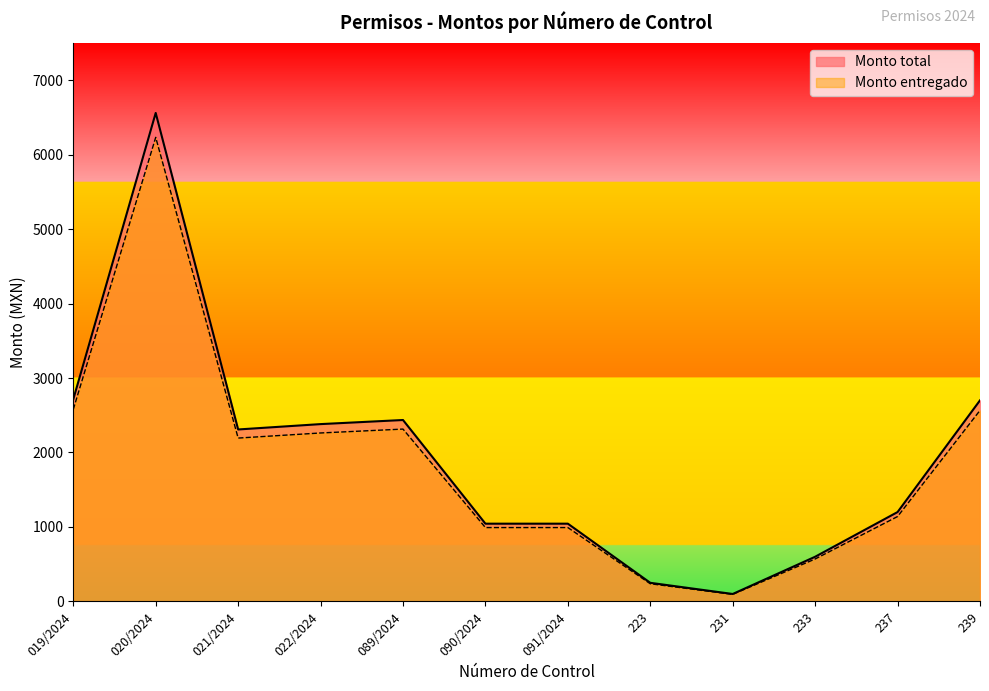

What is the difference between the maximum and minimum values in the Monto entregado series?

6136.0